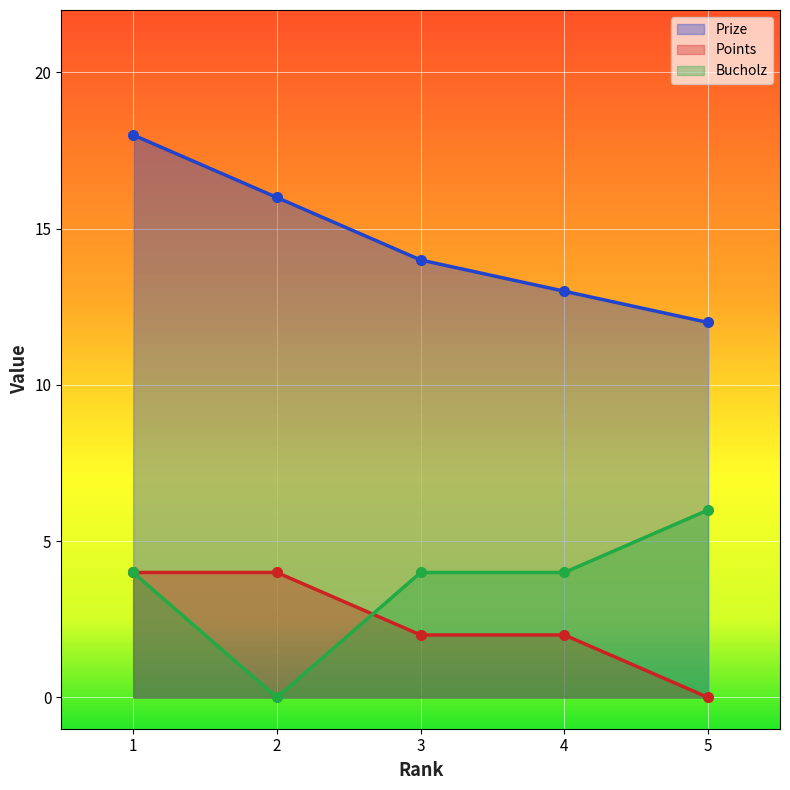

Reading right to left, transcribe all the data shown in this chart.

Prize: 12	13	14	16	18
Points: 0	2	2	4	4
Bucholz: 6	4	4	0	4